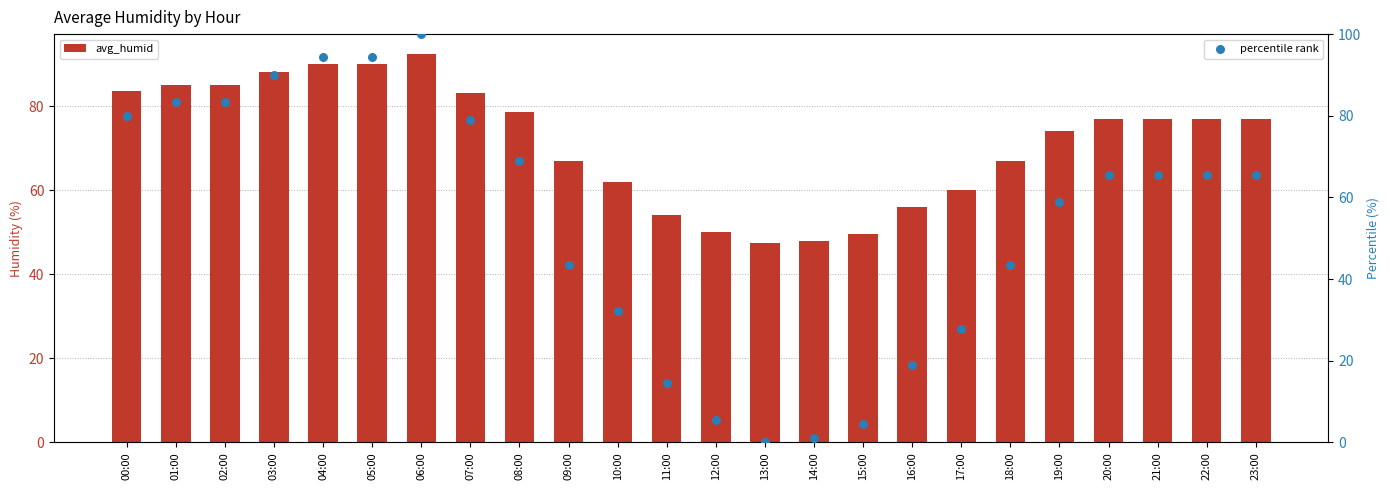

Is the value of avg_humid at 17:00 greater than the value of percentile rank at 17:00?

Yes